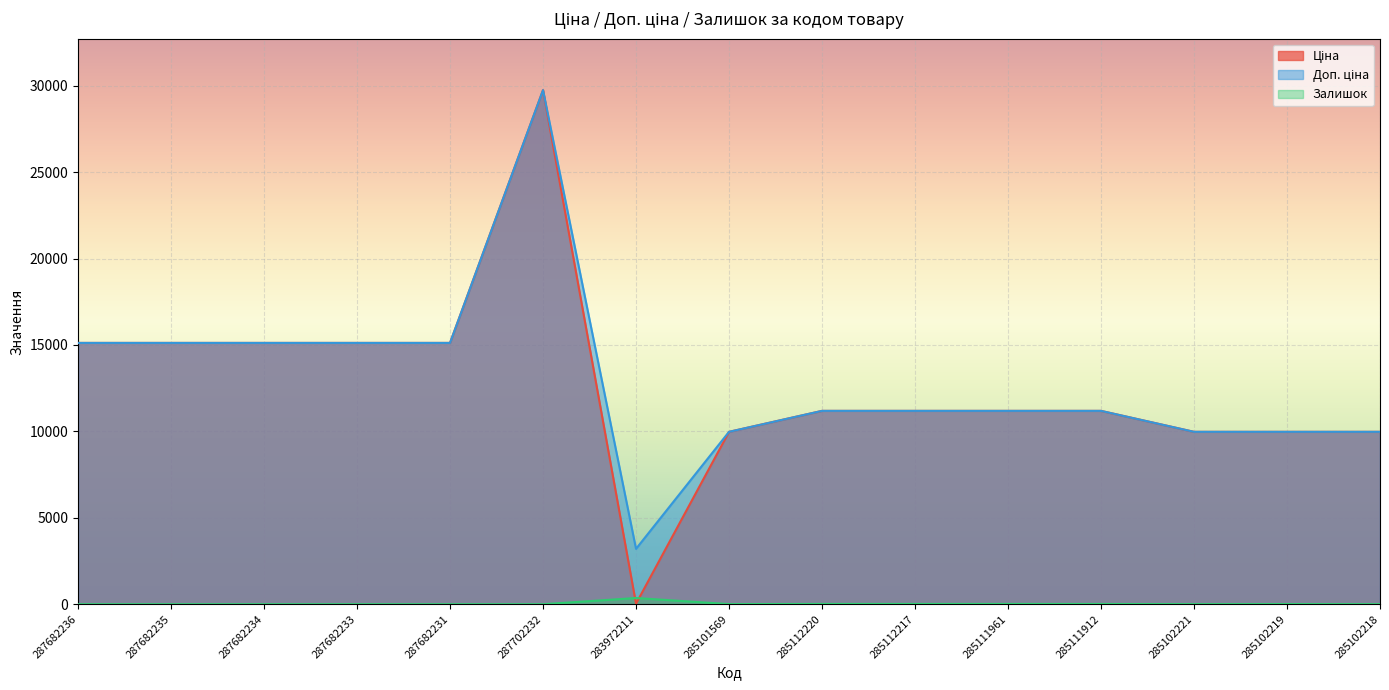

True or false: Доп. ціна and Залишок cross at least once.

False